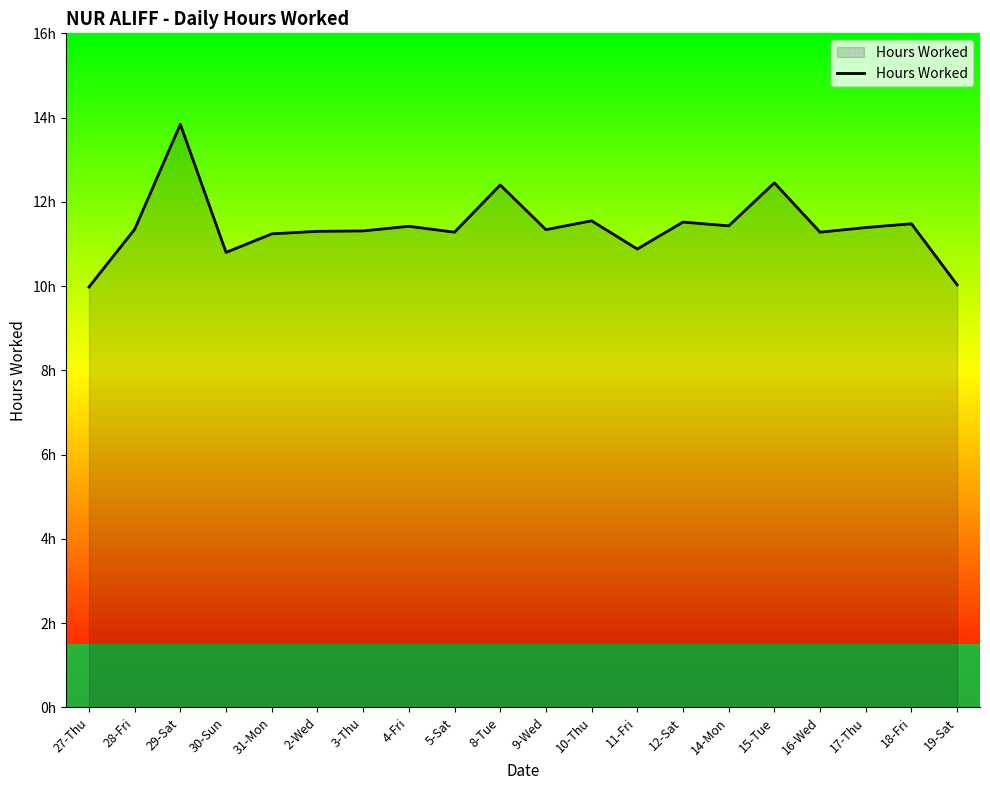

Does the chart display data point markers on the line(s)?

No